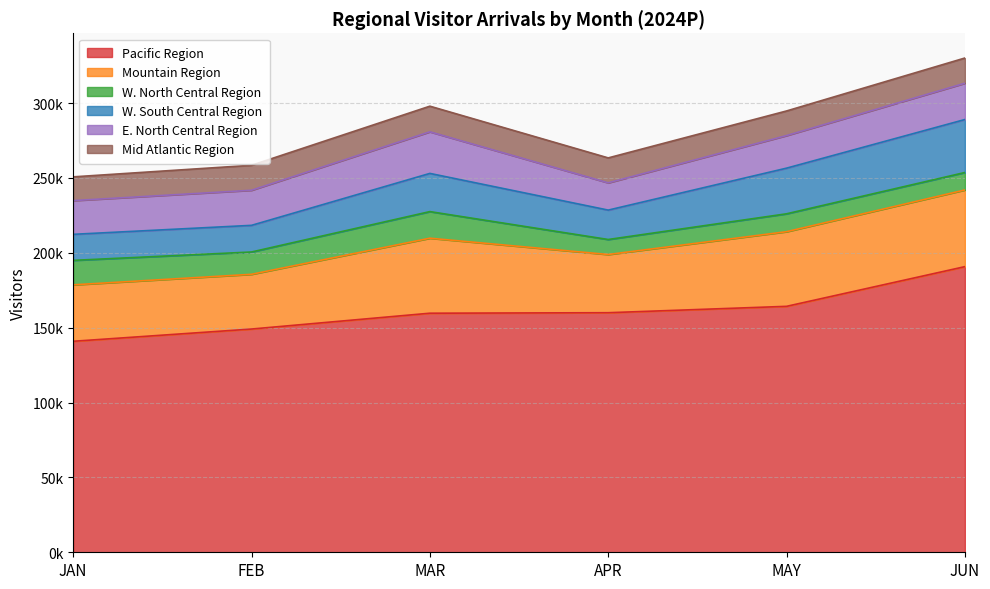

Reading right to left, list all the values displayed in this chart.

Pacific Region: JUN=190745.0	MAY=164232.7	APR=159976.5	MAR=159639.5	FEB=149073.6	JAN=140897.6
Mountain Region: JUN=51203.4	MAY=49845.4	APR=38857.4	MAR=50086.3	FEB=36547.4	JAN=37685.1
W. North Central Region: JUN=11661.9	MAY=11949.3	APR=10028.6	MAR=17768.4	FEB=14896.7	JAN=16346.1
W. South Central Region: JUN=35379.0	MAY=30483.7	APR=19630.8	MAR=25501.1	FEB=17796.2	JAN=17384.6
E. North Central Region: JUN=24236.5	MAY=21758.2	APR=18202.7	MAR=27774.5	FEB=23428.9	JAN=22518.5
Mid Atlantic Region: JUN=16836.9	MAY=16434.9	APR=16656.9	MAR=17119.4	FEB=16679.7	JAN=15863.2